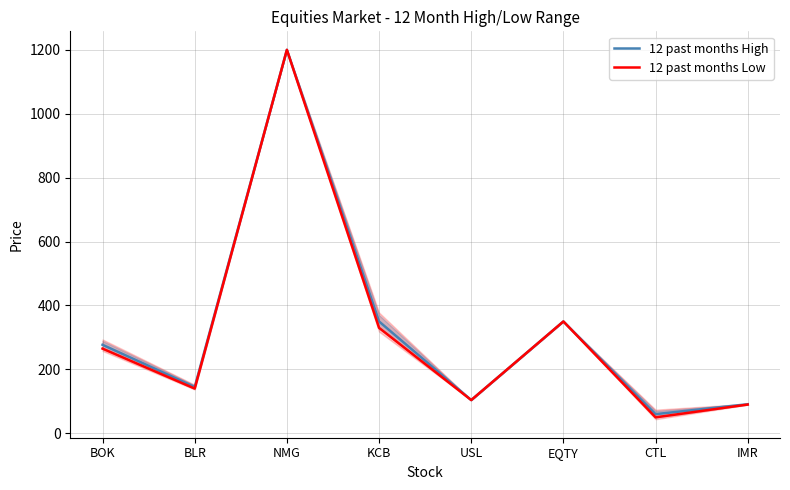

True or false: 12 past months Low and 12 past months High intersect in this chart.

False